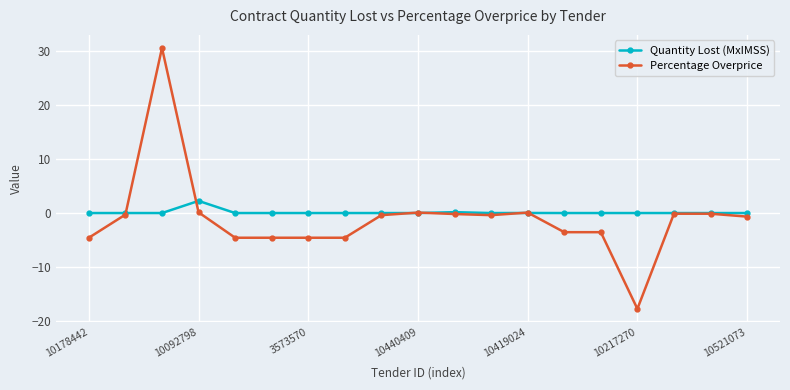

List the series in order of their peak value, lowest first.

Quantity Lost (MxIMSS), Percentage Overprice